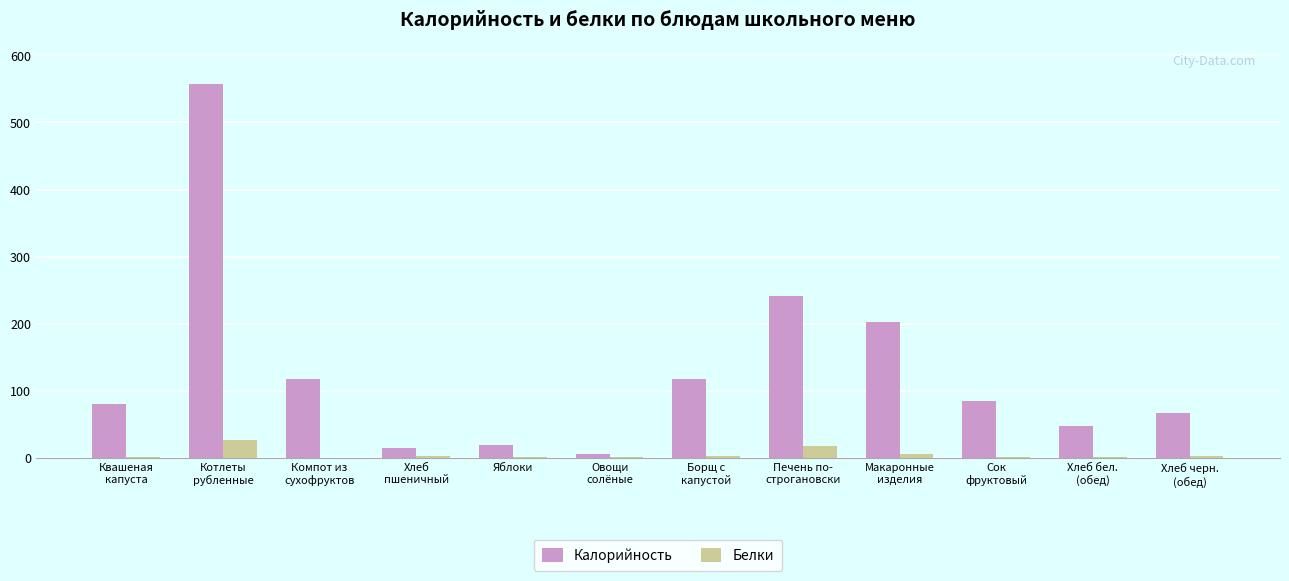

What is the sum of all Калорийность values?

1554.3